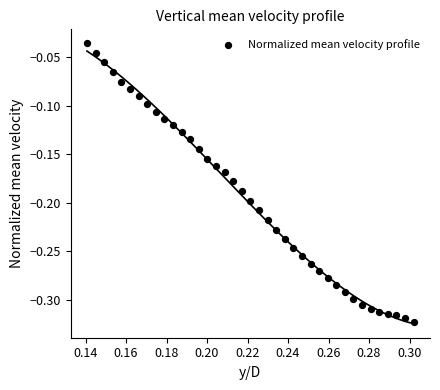

What is the range of Y values (max minus min)?

0.3